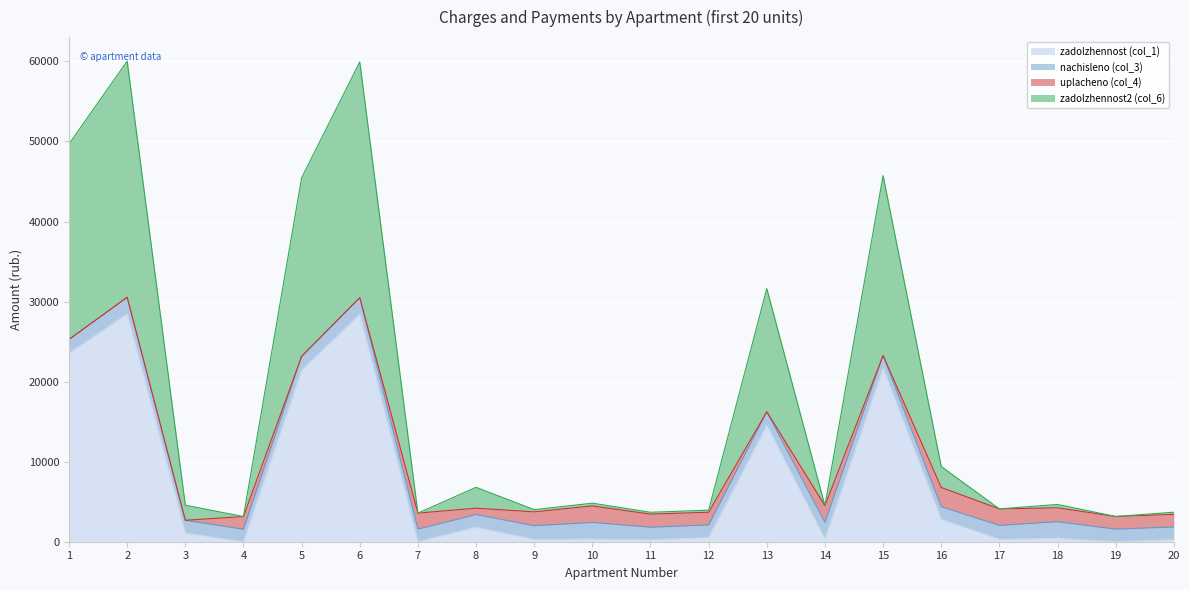

What are all the series names shown in the legend?

zadolzhennost (col_1), nachisleno (col_3), uplacheno (col_4), zadolzhennost2 (col_6)